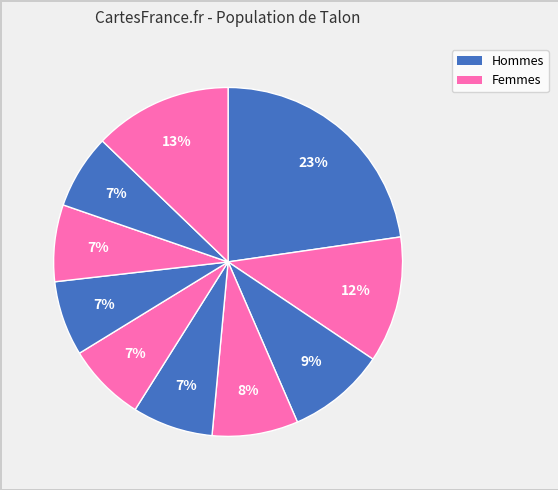

How many segments does this pie chart have?

10